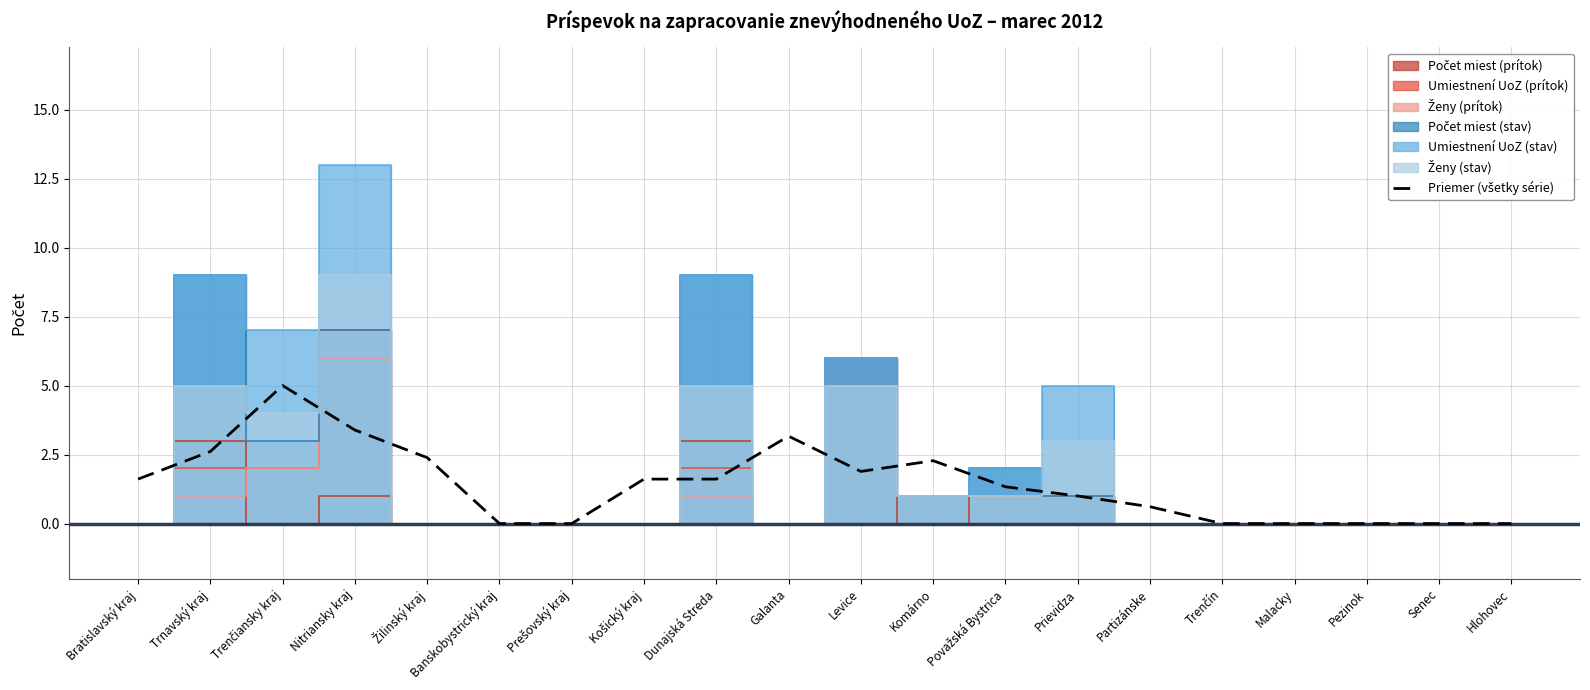

True or false: the data shows 4.5 at Nitriansky kraj.

False